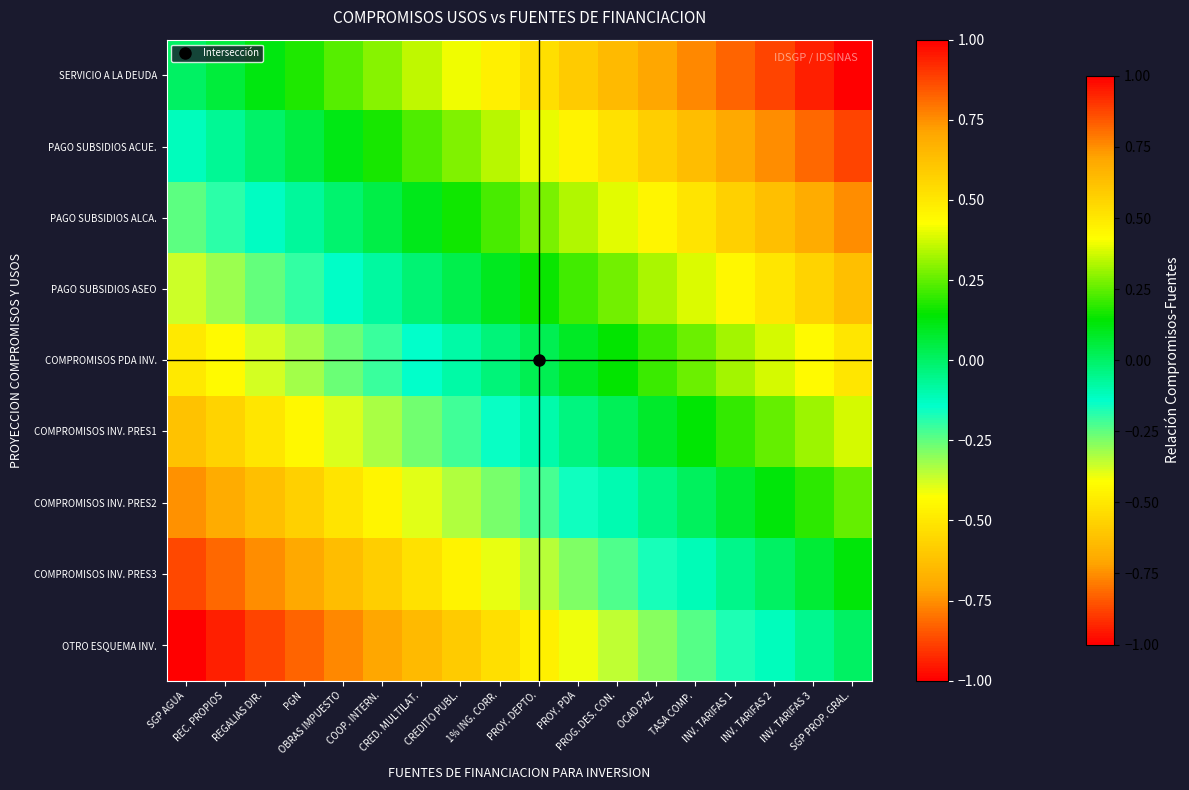

What is the spread (max minus min) of values at TASA COMP.?

1.0